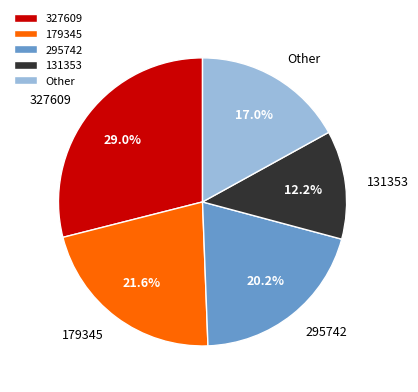

Is the sum of 131353 and 295742 greater than half?

No